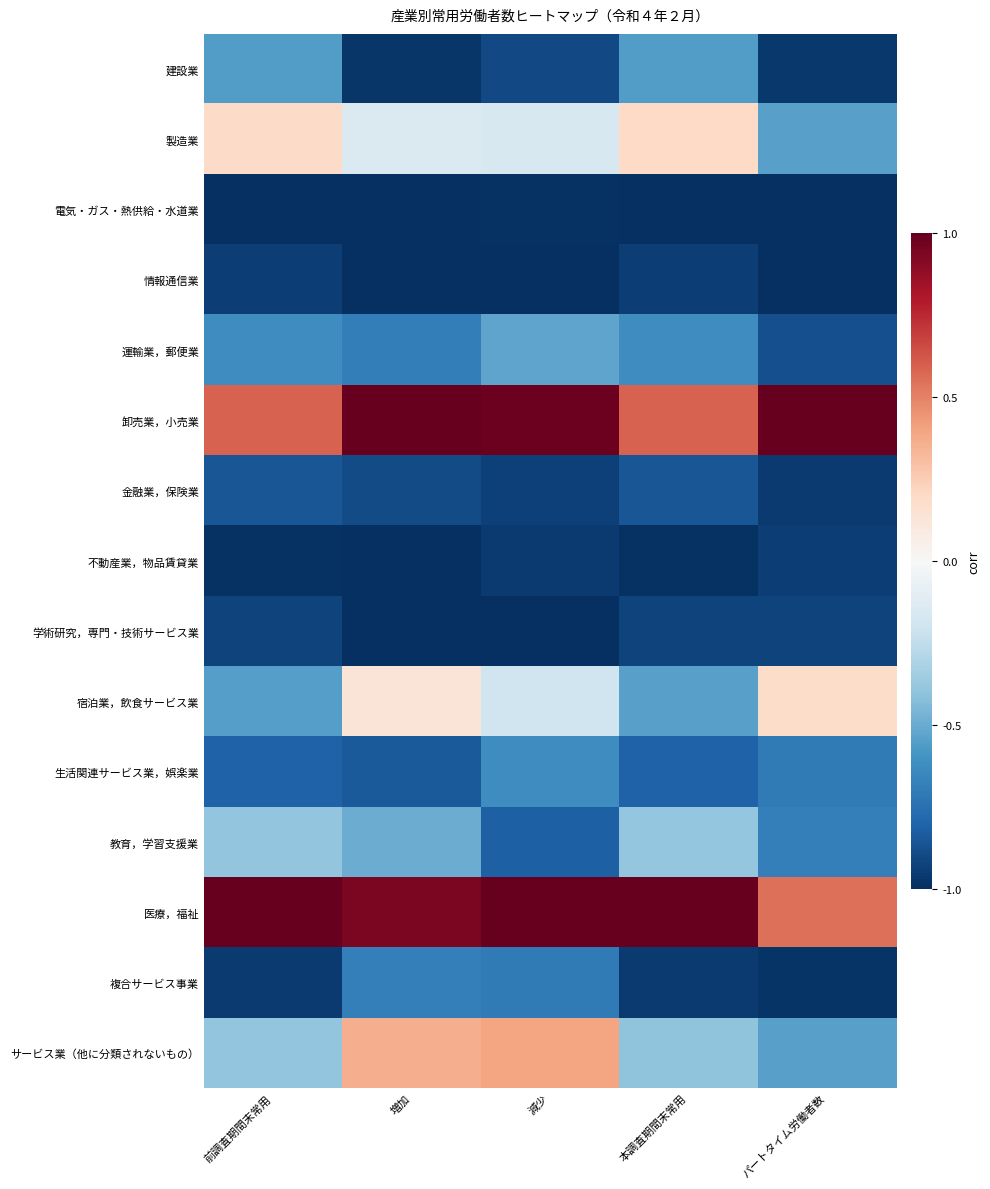

Which series has the widest spread of values?

サービス業（他に分類されないもの）